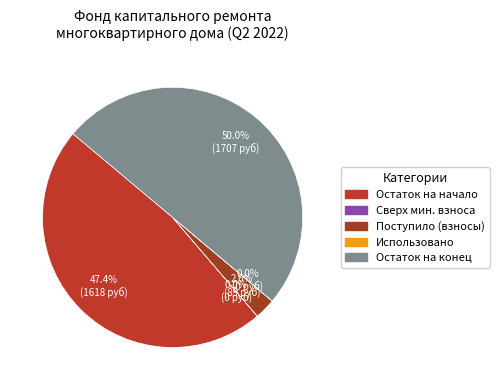

Is there any slice that represents more than half of the pie?

No